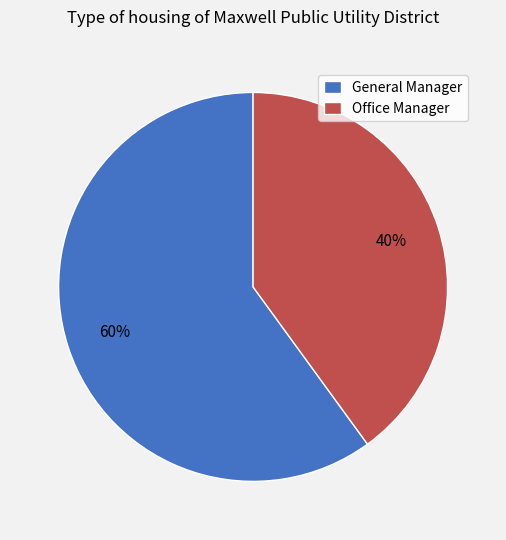

To the nearest percent, what is the combined percentage of General Manager and Office Manager?

100%